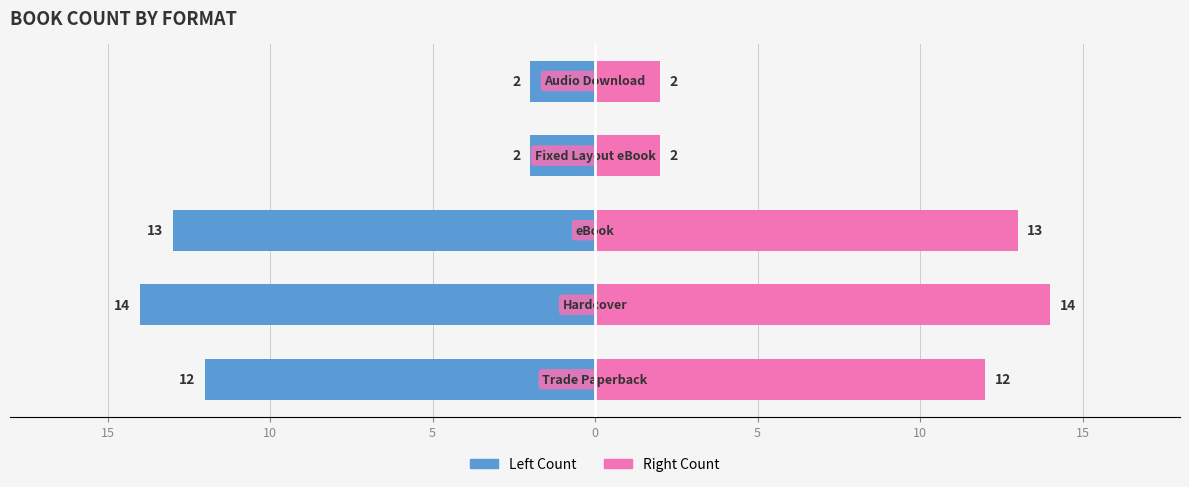

Reading left to right, extract all data points from this chart.

Male: 15=-12	10=-14	5=-13	0=-2	5=-2
Female: 15=12	10=14	5=13	0=2	5=2